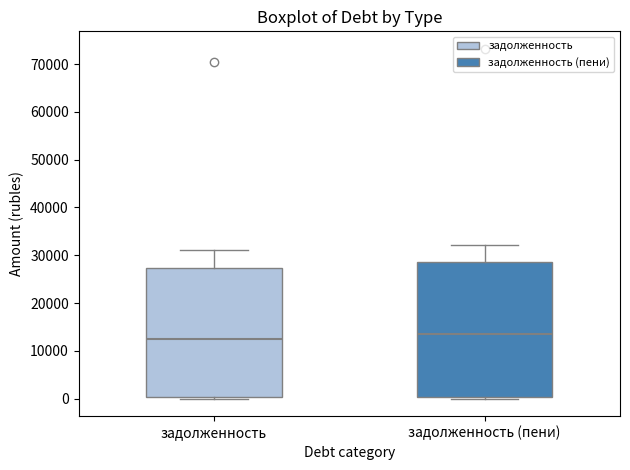

Reading left to right, transcribe this box plot: for each box, give where its median line is, the range the box spans, and where its two whiskers end, as read against the y-axis. The values are not printed on the chart, so give them approximately, as read against the axis.

задолженность: median 12000, box 0 to 27000, whiskers 0 (just below the box's lower edge) to 31000
задолженность (пени): median 13000, box 0 to 29000, whiskers 0 (just below the box's lower edge) to 32000